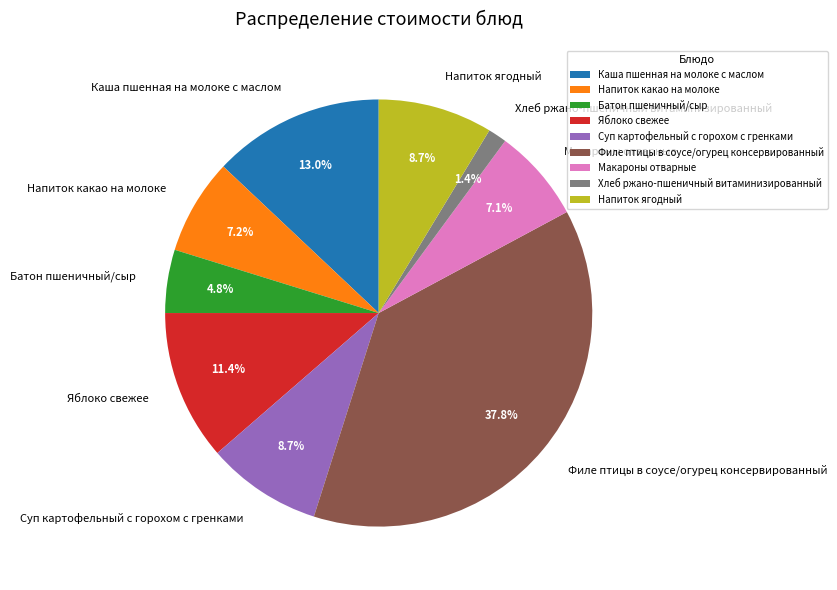

Is there any slice that represents more than half of the pie?

No